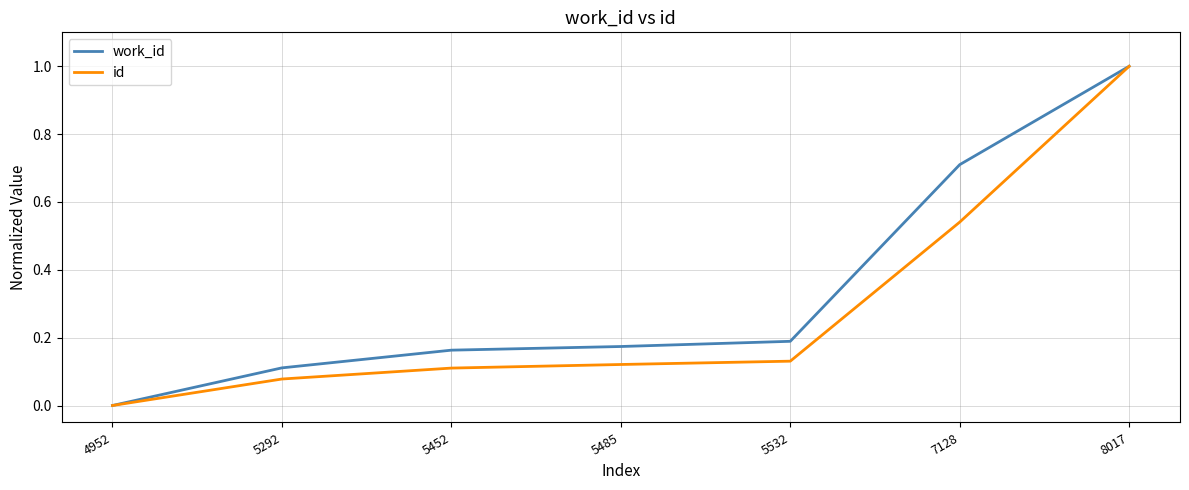

True or false: work_id has more than 2 interior local peaks.

False